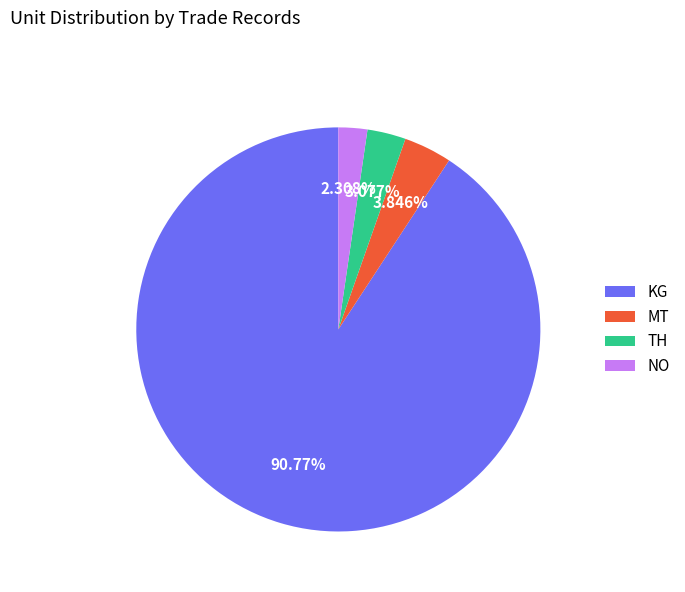

Rank the categories by value from lowest to highest.

NO, TH, MT, KG